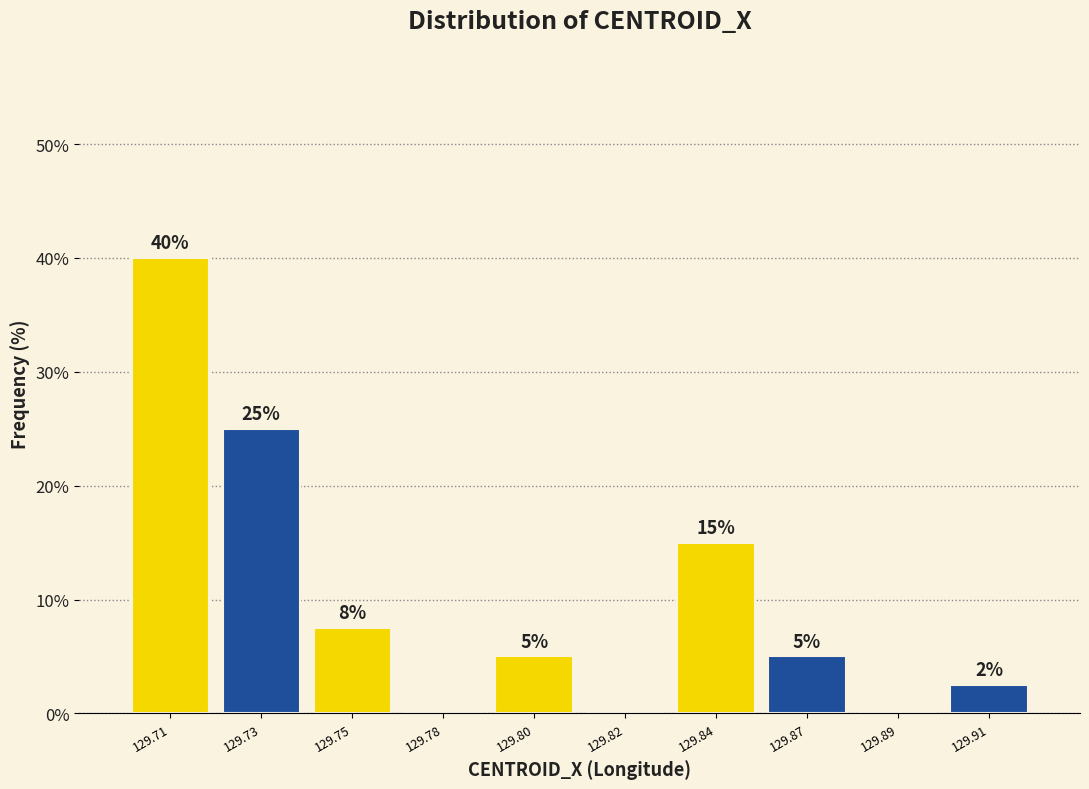

What is the sum of all values?

100.0